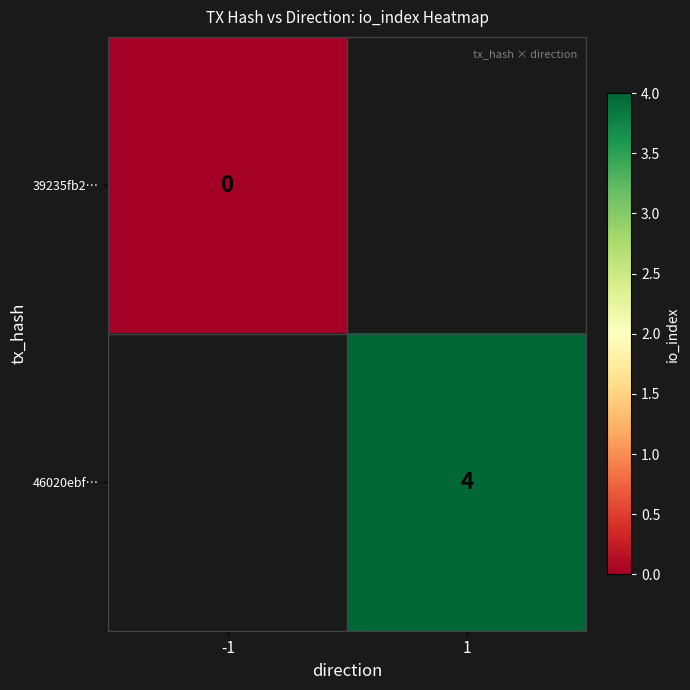

True or false: 46020ebf… has a value of 4 at 1.

True